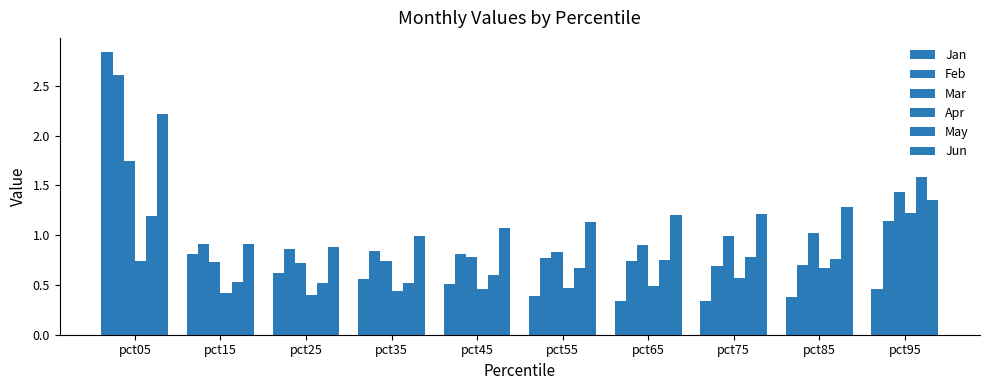

Rank the series by their maximum value, from highest to lowest.

Jan, Feb, Jun, Mar, May, Apr